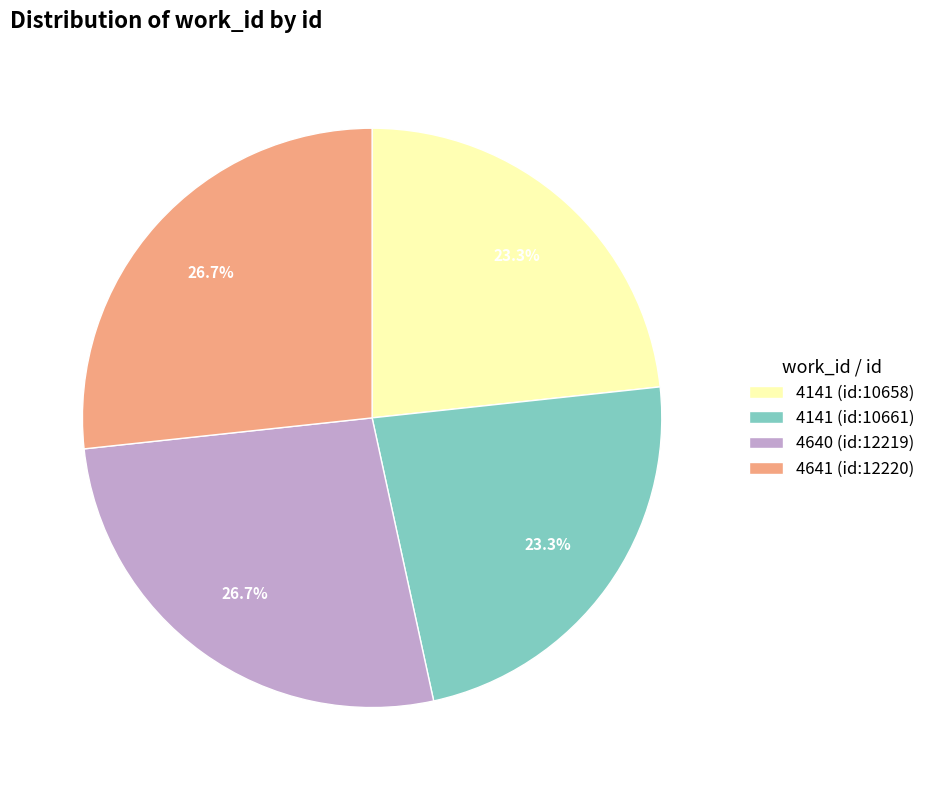

What is the total percentage of 4141 (id:10658) and 4640 (id:12219)?

50.0%